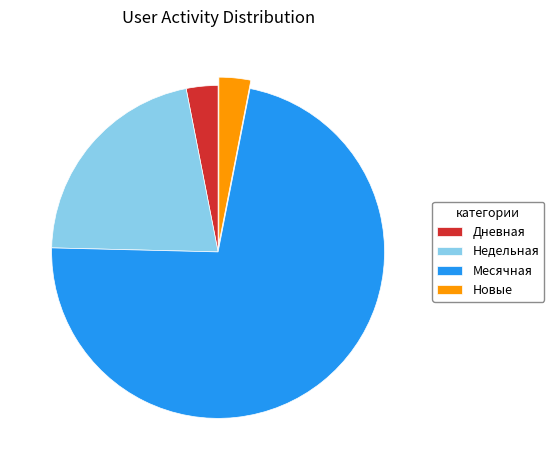

Do Недельная and Дневная together represent more than half of the pie?

No